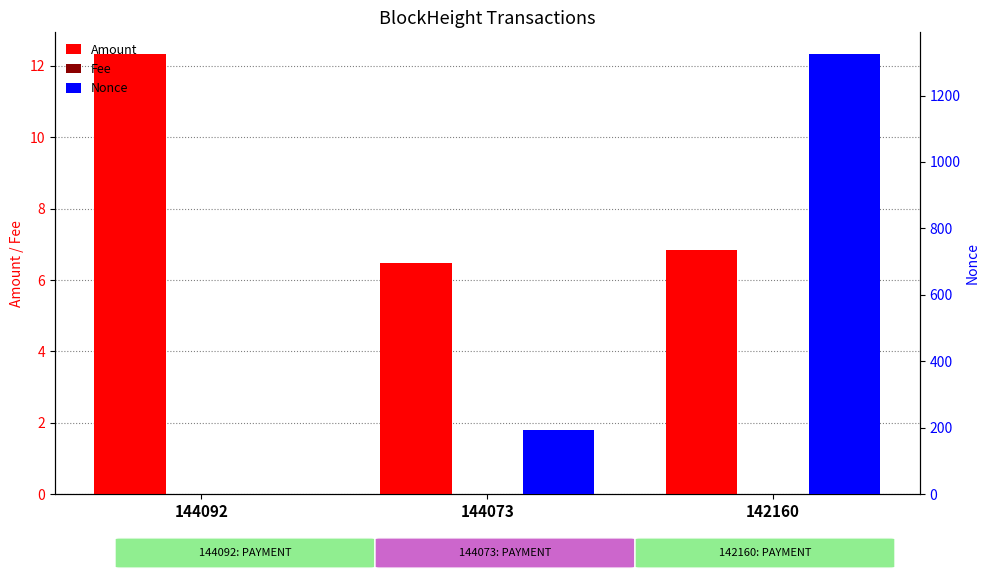

What is the minimum value for Amount?

6.5